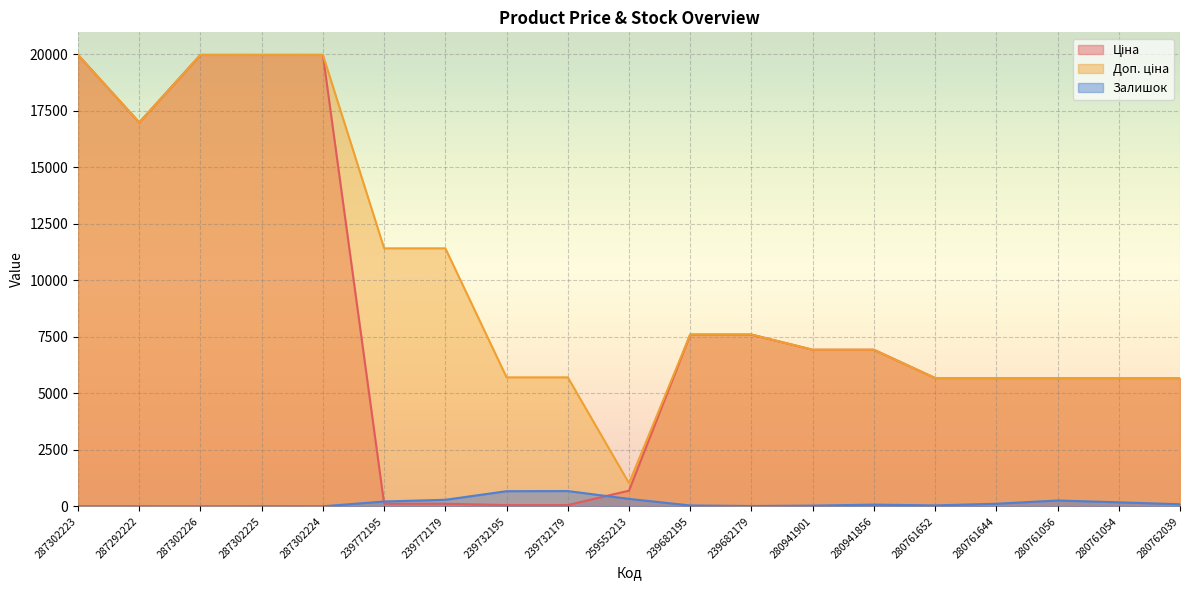

At which label does Доп. ціна reach its minimum?

259552213